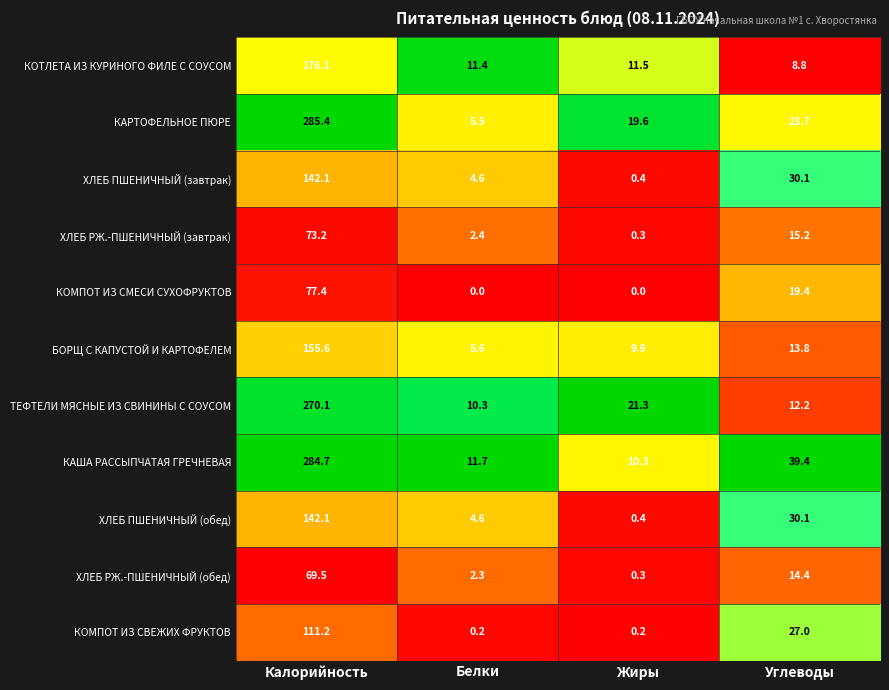

At which label does КАША РАССЫПЧАТАЯ ГРЕЧНЕВАЯ first exceed 39?

Калорийность